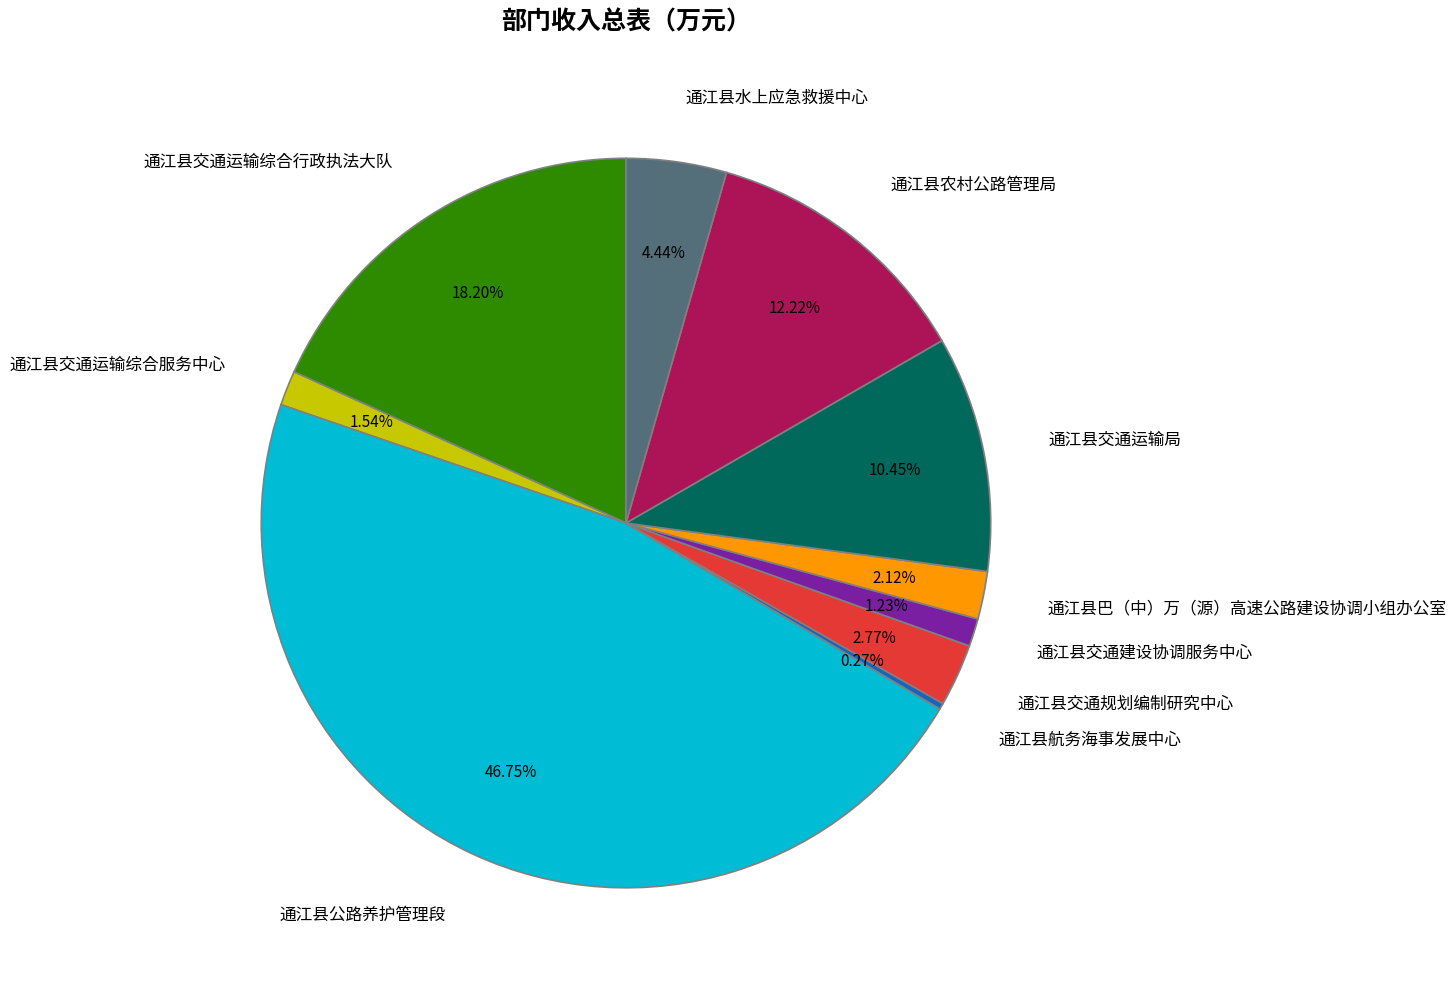

What percentage is the 通江县巴（中）万（源）高速公路建设协调小组办公室 slice, to the nearest percent?

2%